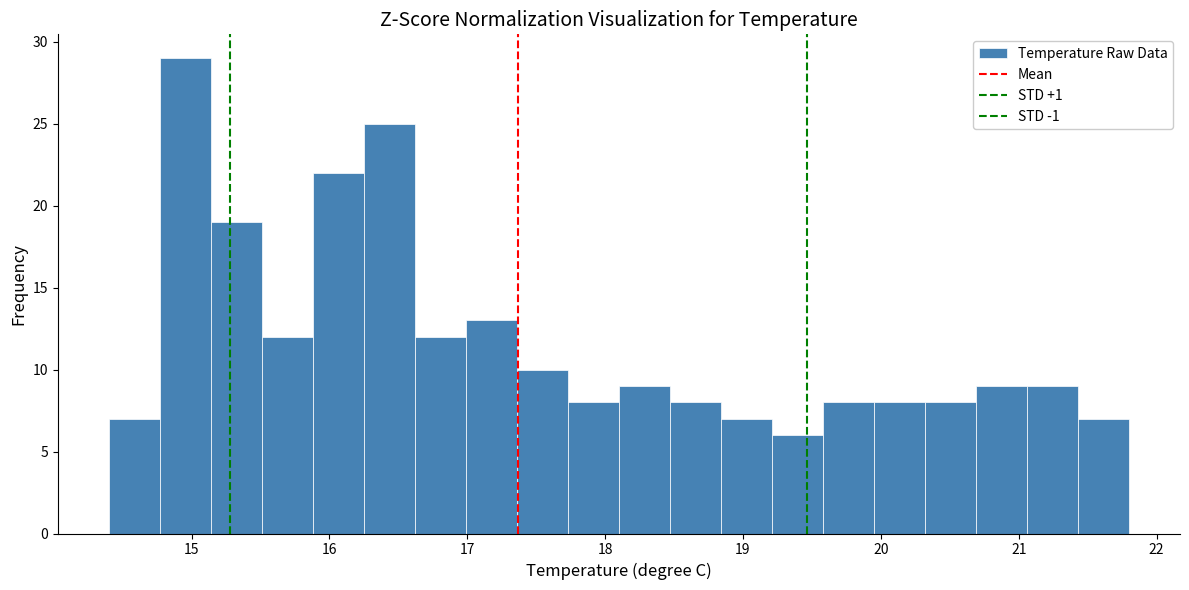

Read against the x-axis, roughly where is the centre of the tallest bar?

15.0